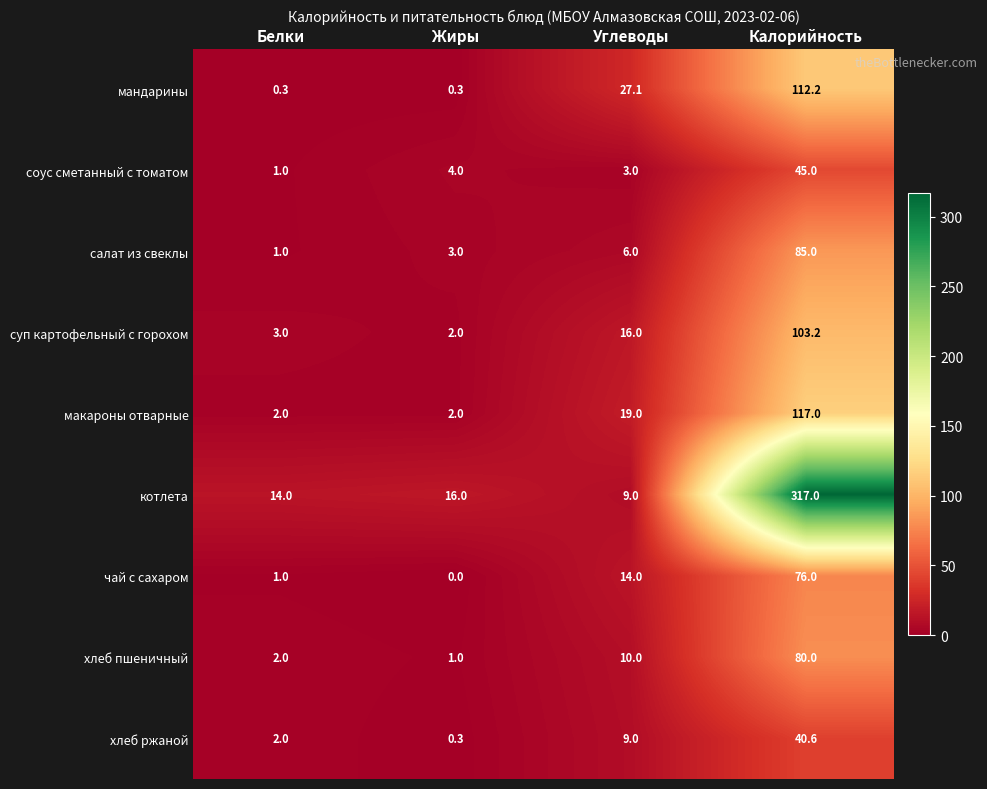

Rank the series at Калорийность from highest to lowest value.

котлета, макароны отварные, мандарины, суп картофельный с горохом, салат из свеклы, хлеб пшеничный, чай с сахаром, соус сметанный с томатом, хлеб ржаной